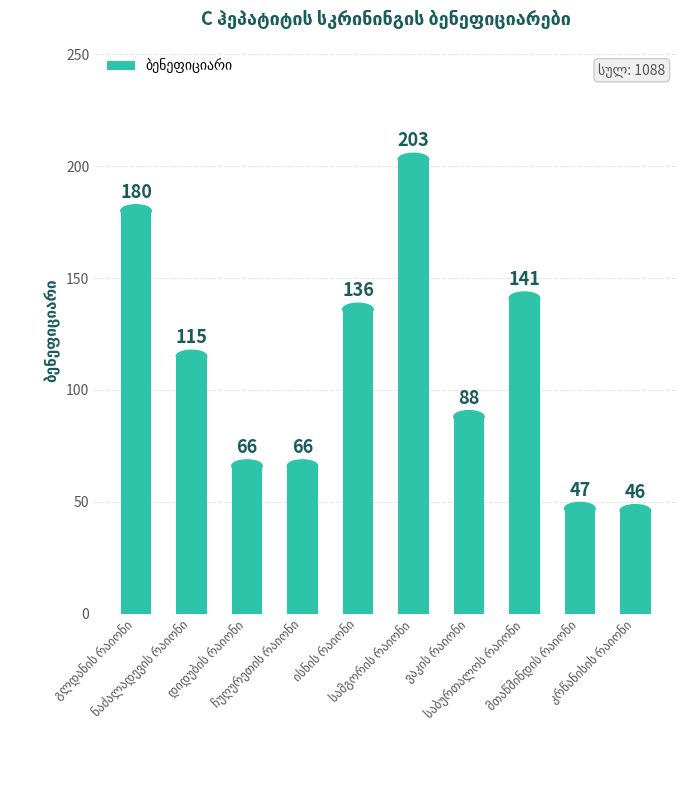

What is the maximum value shown in the chart?

203